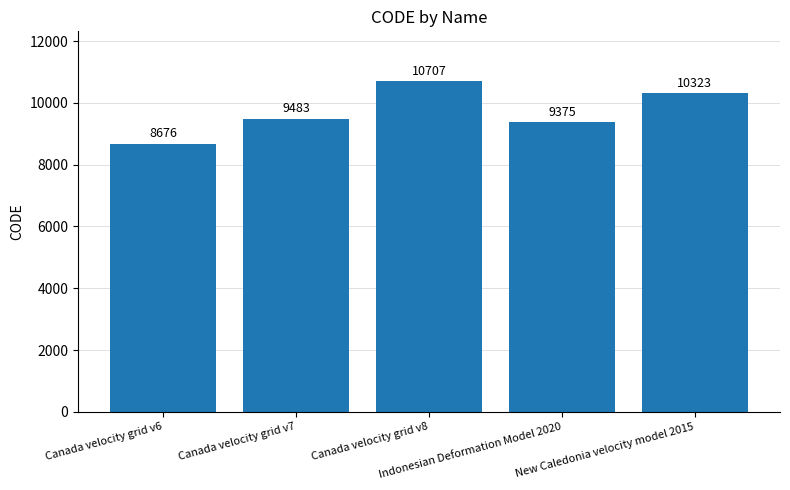

Reading right to left, extract all data points from this chart.

New Caledonia velocity model 2015=10323	Indonesian Deformation Model 2020=9375	Canada velocity grid v8=10707	Canada velocity grid v7=9483	Canada velocity grid v6=8676